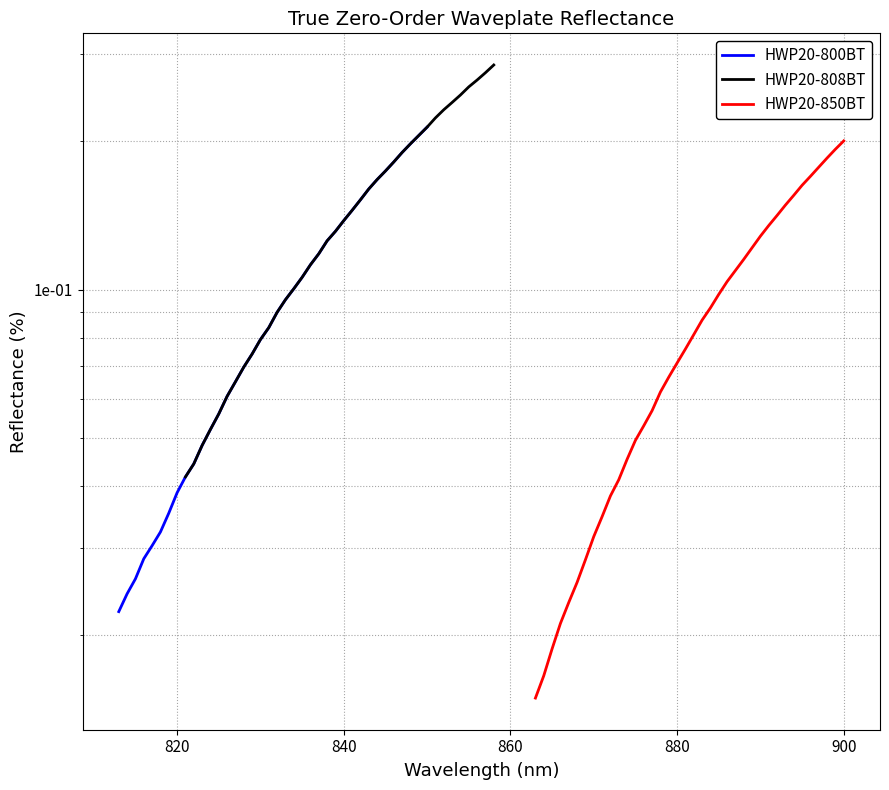

Reading left to right, extract all data points from this chart.

HWP20-800BT: 0.0	0.0	0.0	0.0	0.0	0.0	0.0	0.0	0.0	0.0	0.0	0.1	0.1	0.1	0.1	0.1	0.1	0.1	0.1	0.1	0.1	0.1	0.1	0.1	0.1	0.1	0.1	0.1	0.1	0.2	0.2	0.2	0.2	0.2	0.2	0.2	0.2	0.2
HWP20-808BT: 0.0	0.0	0.0	0.1	0.1	0.1	0.1	0.1	0.1	0.1	0.1	0.1	0.1	0.1	0.1	0.1	0.1	0.1	0.1	0.1	0.1	0.2	0.2	0.2	0.2	0.2	0.2	0.2	0.2	0.2	0.2	0.2	0.2	0.2	0.3	0.3	0.3	0.3
HWP20-850BT: 0.0	0.0	0.0	0.0	0.0	0.0	0.0	0.0	0.0	0.0	0.0	0.0	0.0	0.1	0.1	0.1	0.1	0.1	0.1	0.1	0.1	0.1	0.1	0.1	0.1	0.1	0.1	0.1	0.1	0.1	0.1	0.2	0.2	0.2	0.2	0.2	0.2	0.2